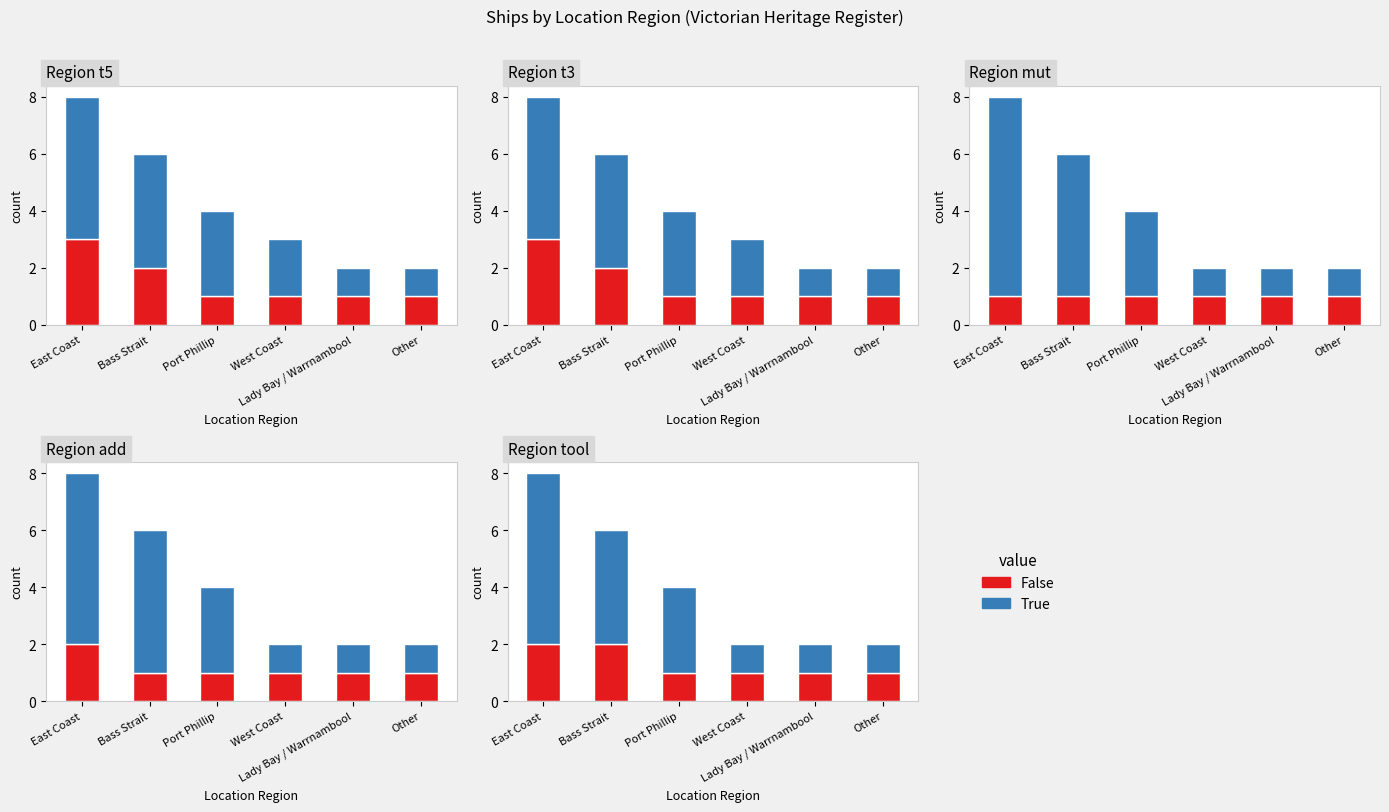

Count the number of categories in the chart.

6